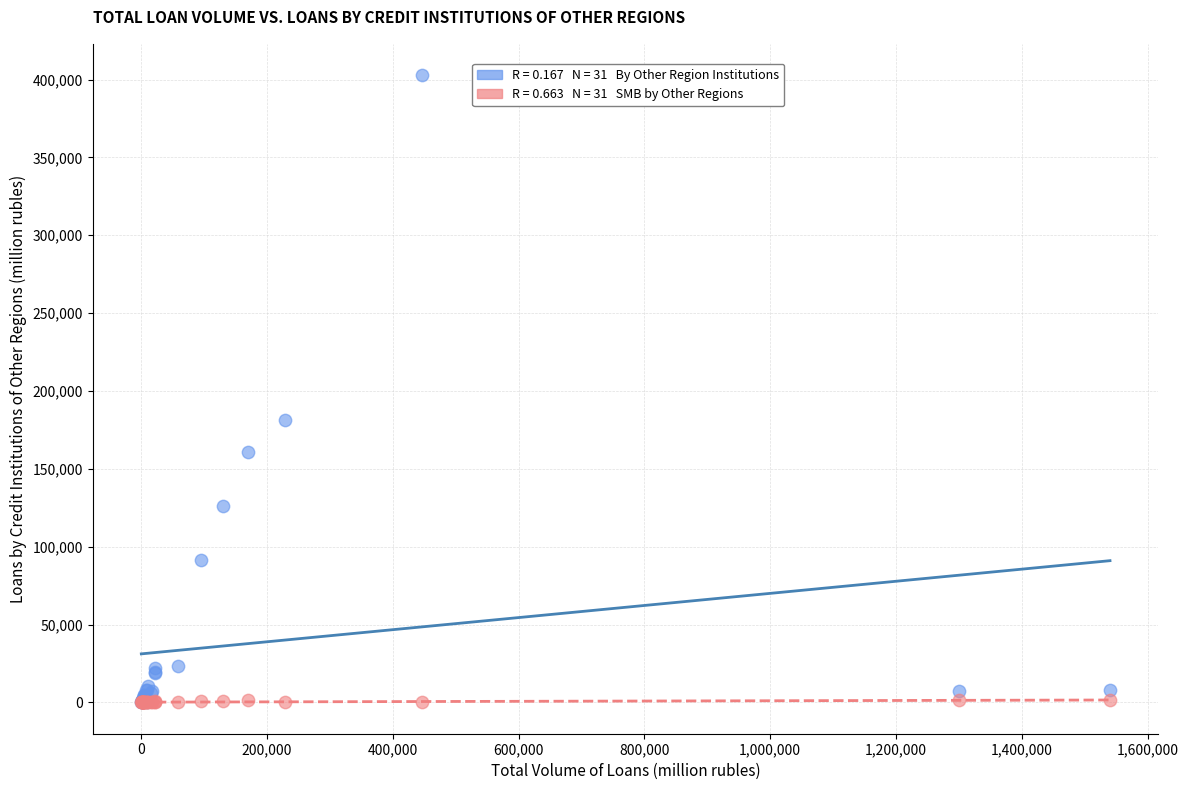

Across all series, what Y value is closest to 201416?

181681